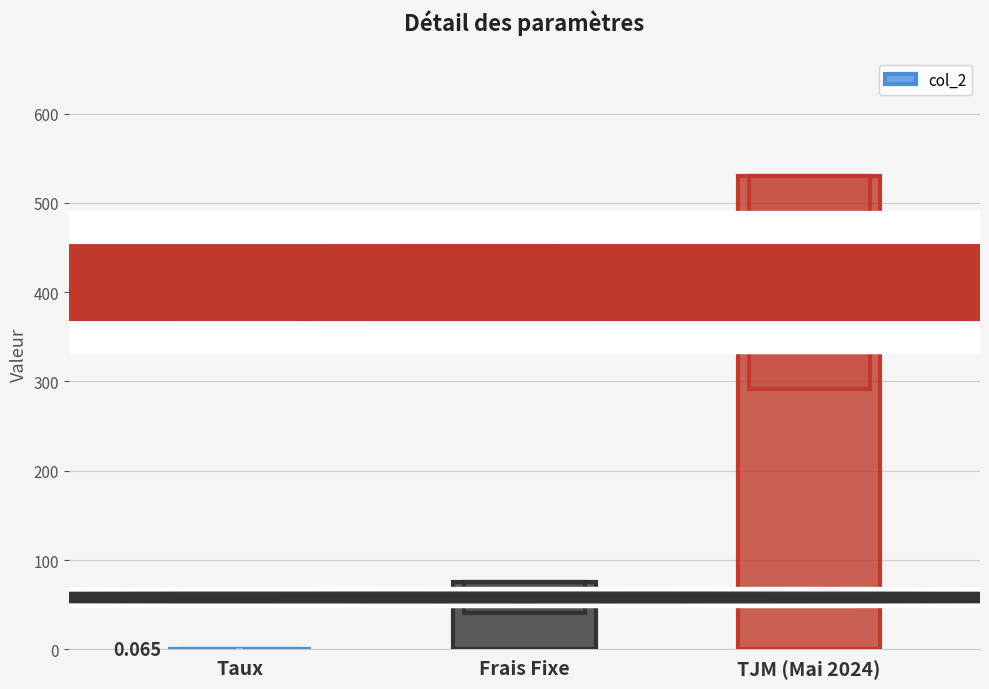

Which has a higher value, Taux or Frais Fixe?

Frais Fixe